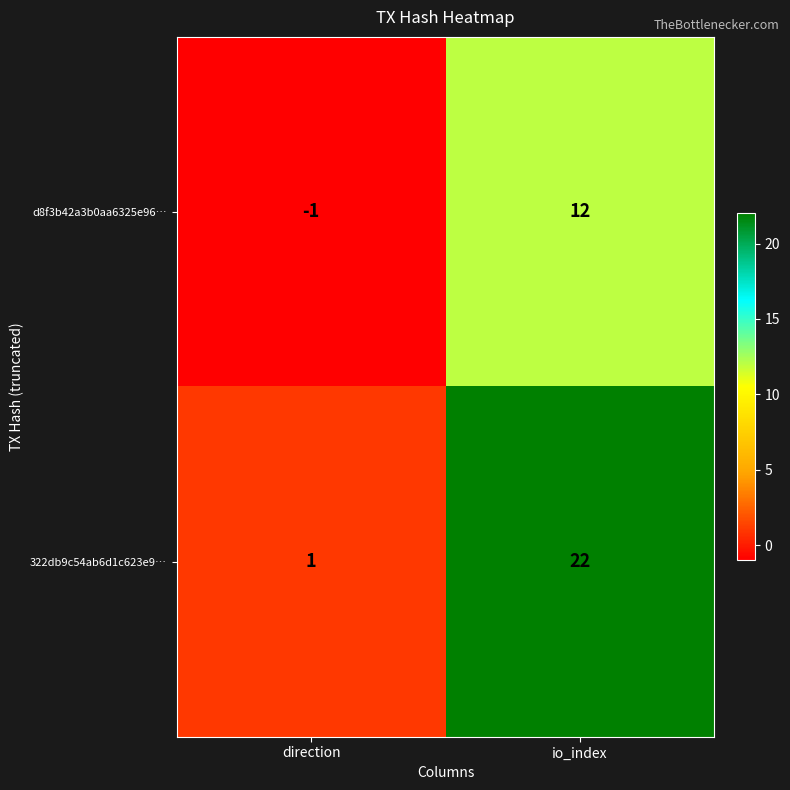

Which series has the largest total across all categories?

322db9c54ab6d1c623e9…